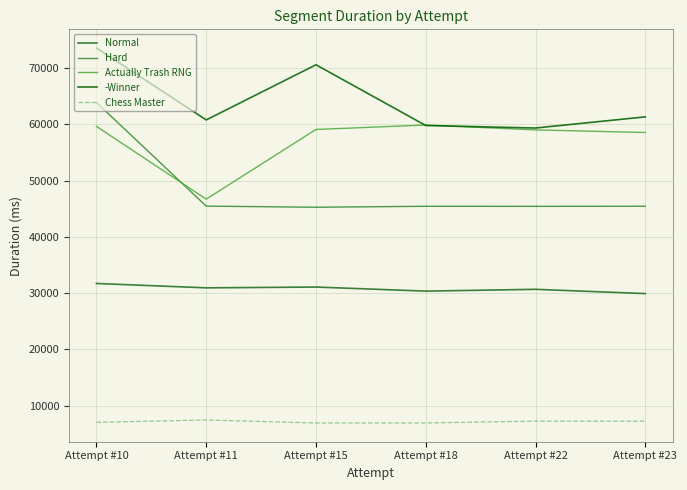

What is the maximum value for -Winner?

73538